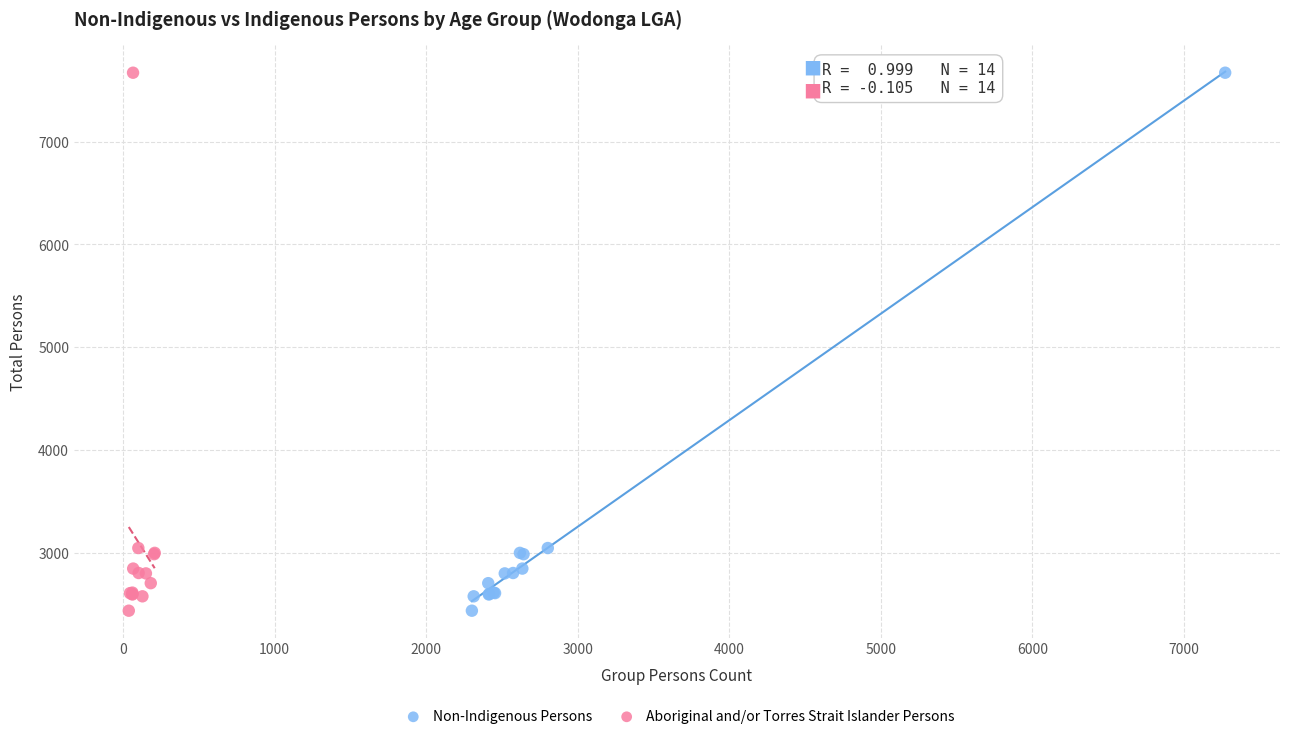

What are all the series names shown in the legend?

Non-Indigenous Persons, Aboriginal and/or Torres Strait Islander Persons